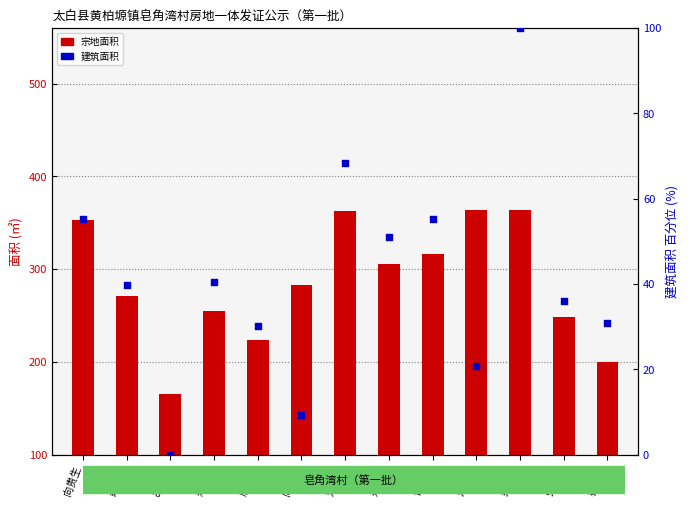

At how many categories does at least one series exceed 171?

12